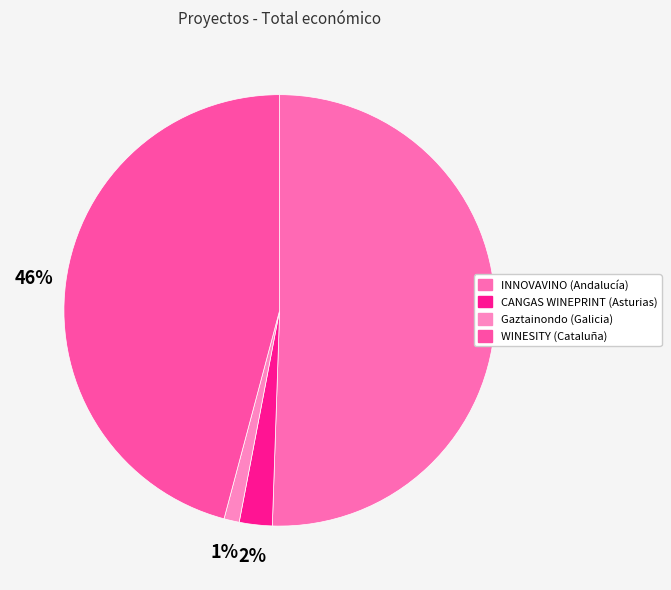

Count the number of slices in the pie.

4